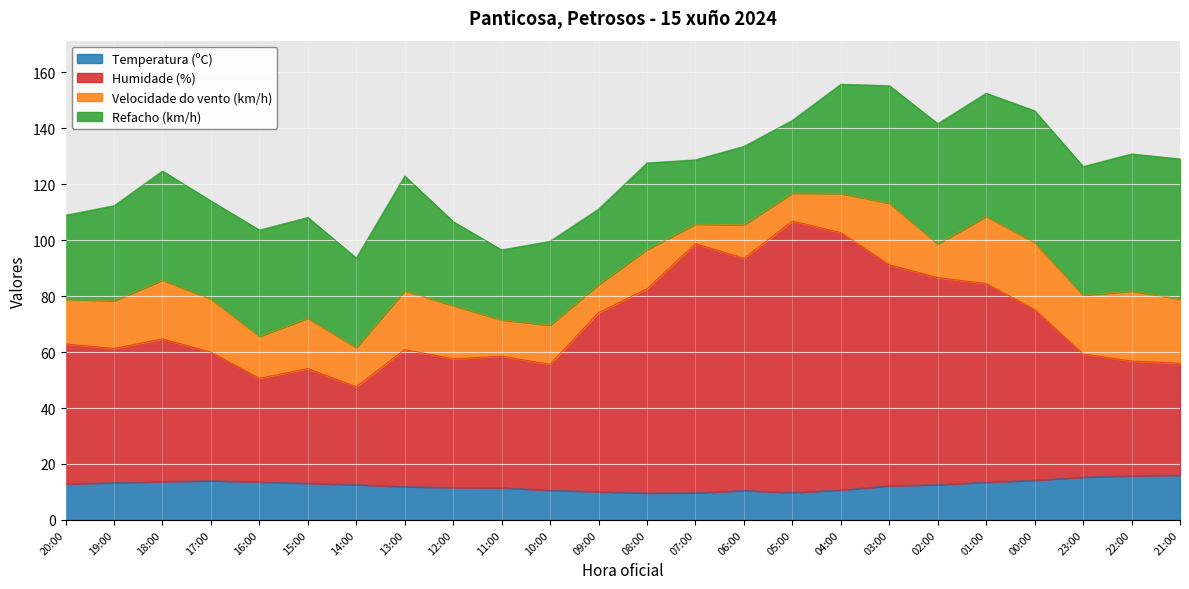

What is the minimum value shown in the chart?

9.6